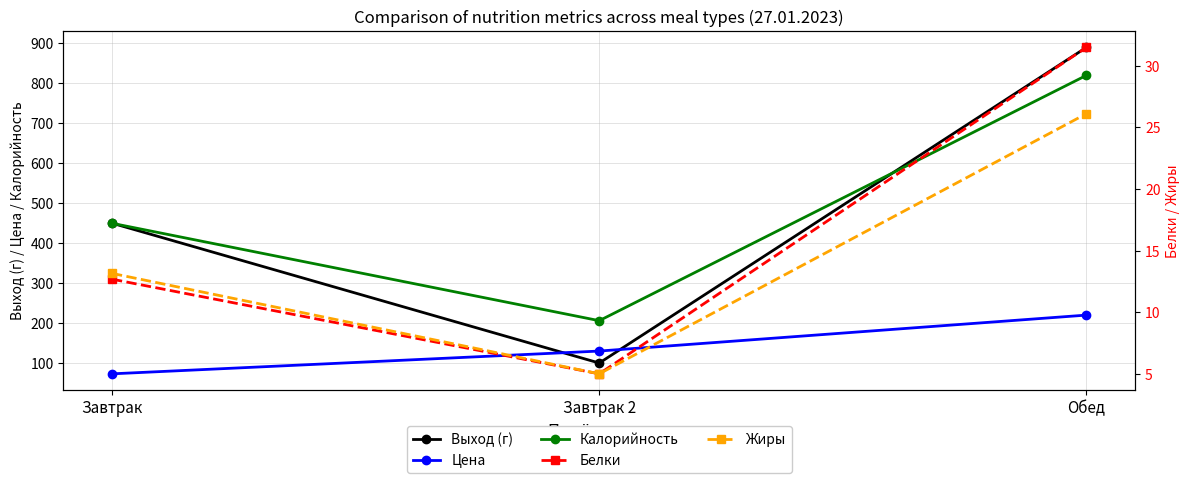

What is the sum of the Выход (г) values at Обед and Завтрак 2?

990.0